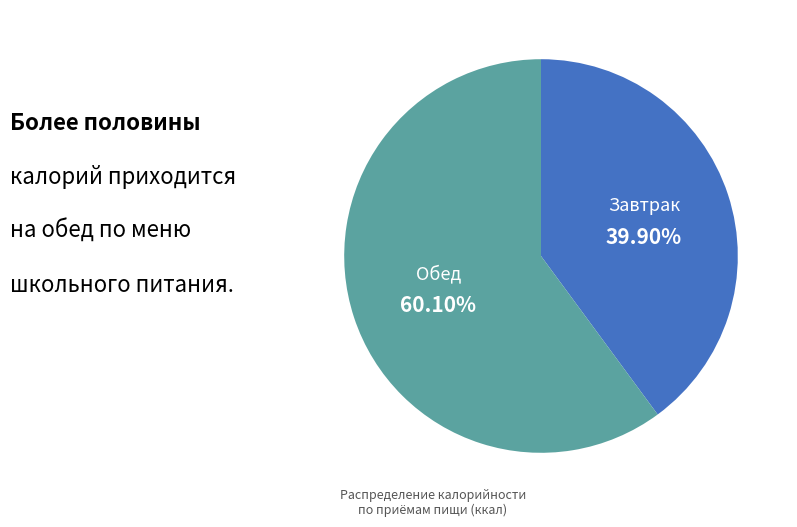

Is there a majority slice in this chart?

Yes